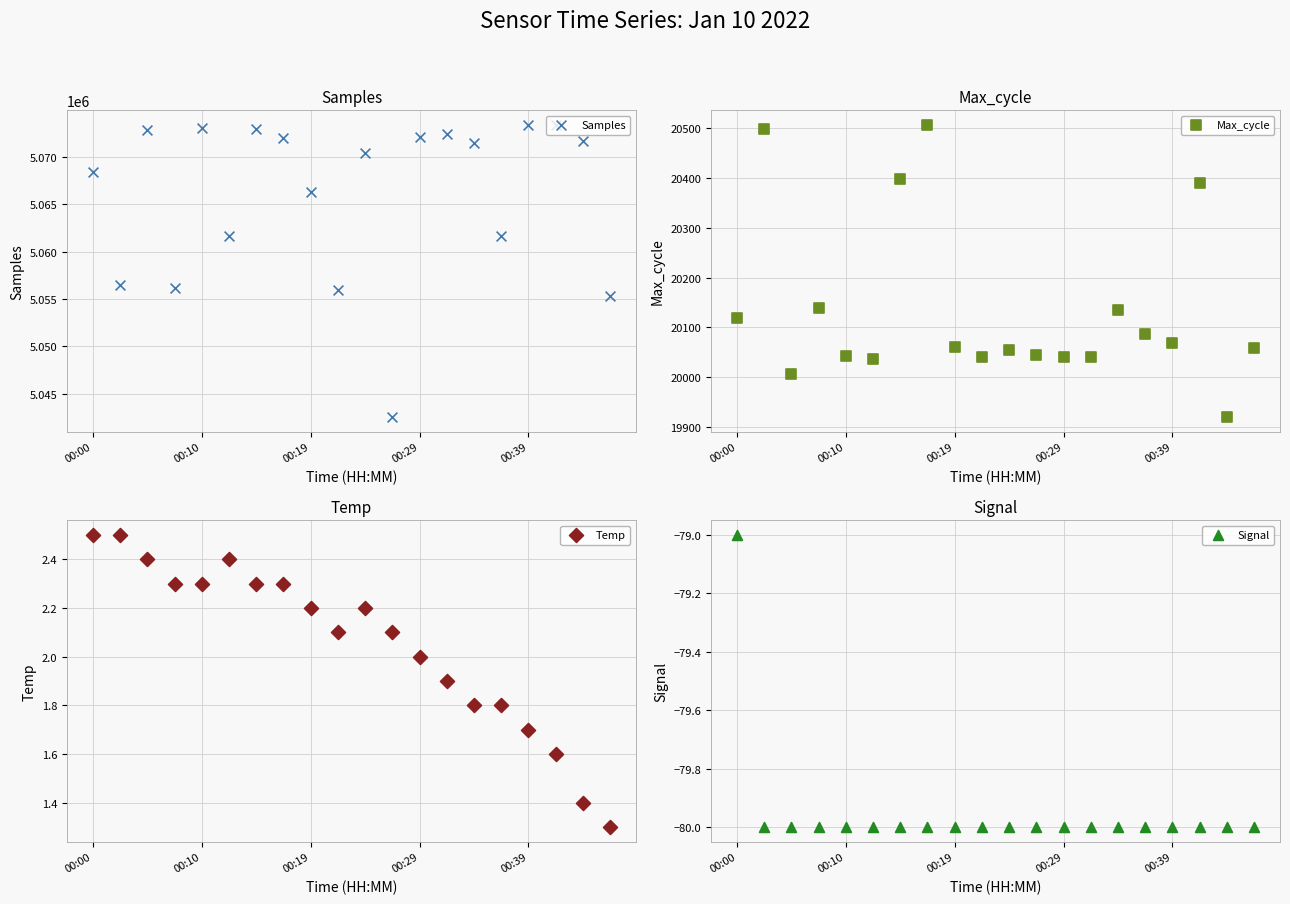

At which category is the sum across all series the highest?

17